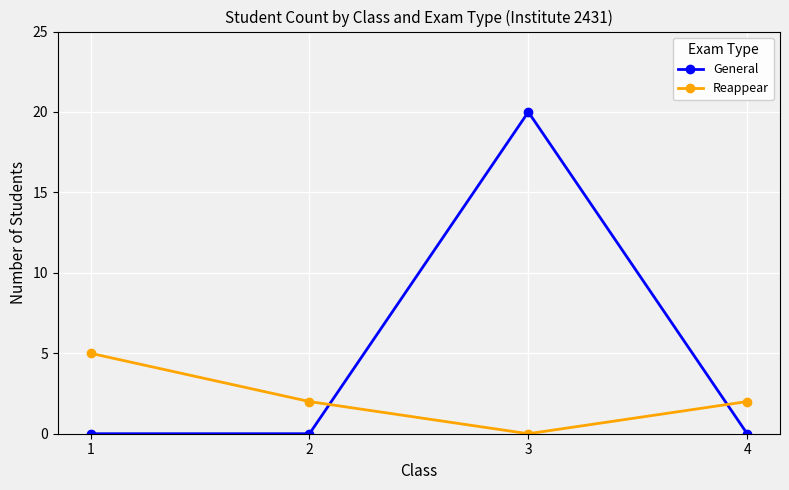

What are all the series names shown in the legend?

General, Reappear